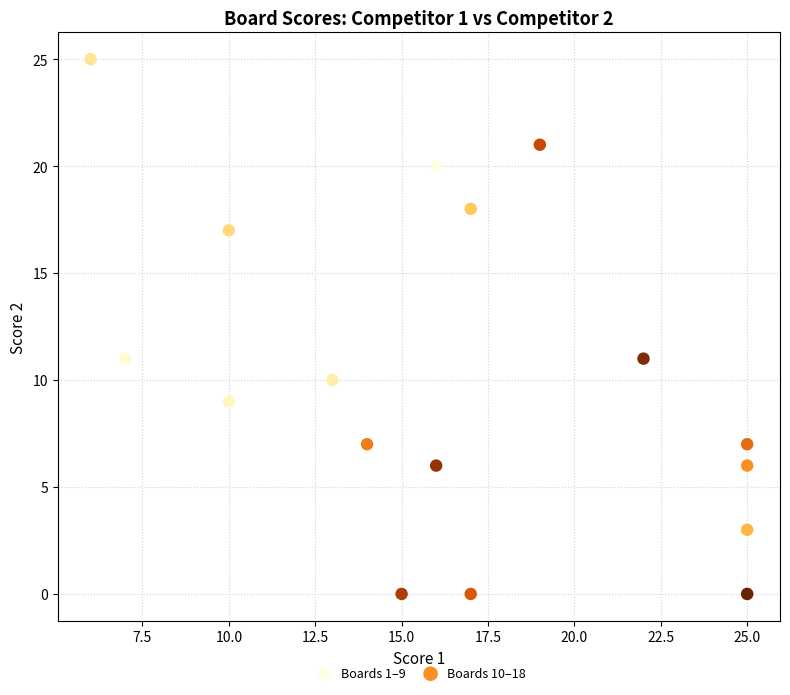

What are all the series names shown in the legend?

Boards 1–9, Boards 10–18